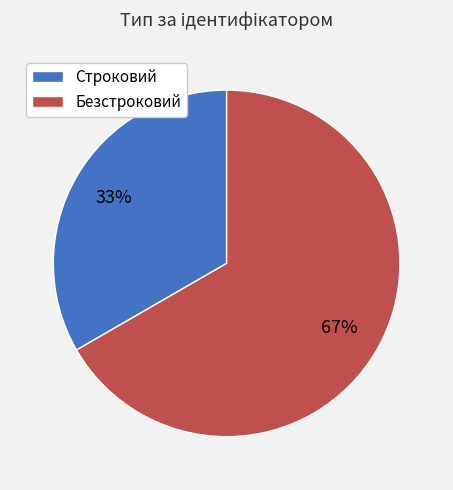

Rank the categories by value from highest to lowest.

Безстроковий, Строковий